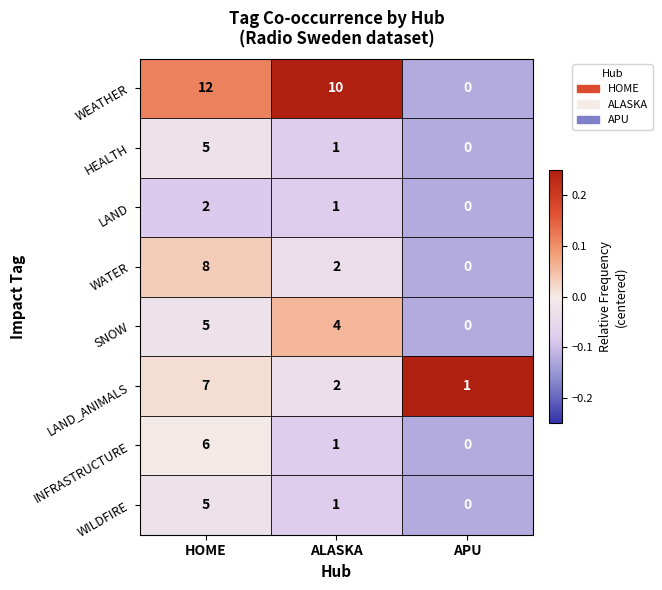

True or false: WILDFIRE has a value of 5 at HOME.

True